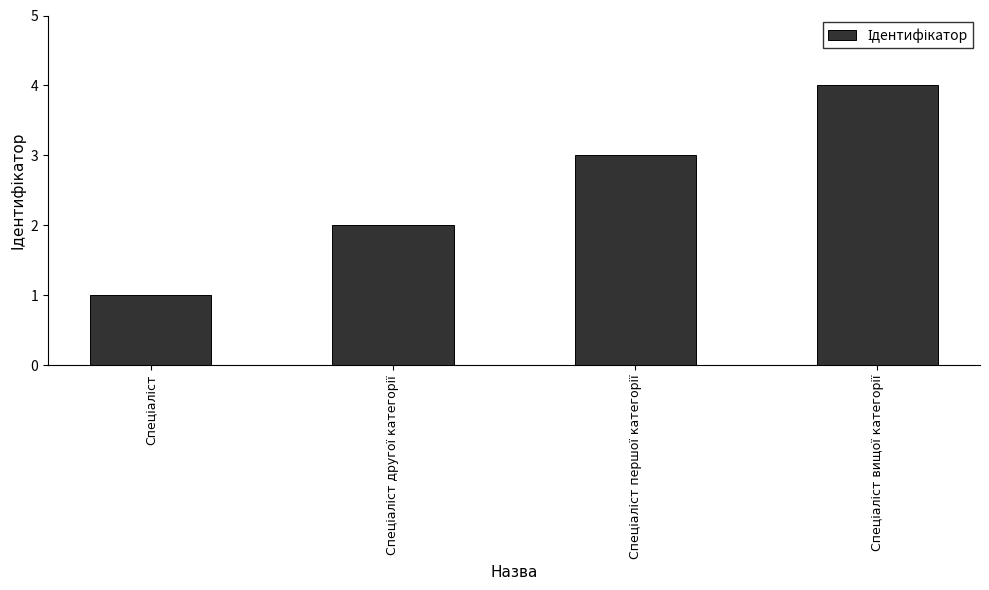

What is the difference between the maximum and minimum values?

3